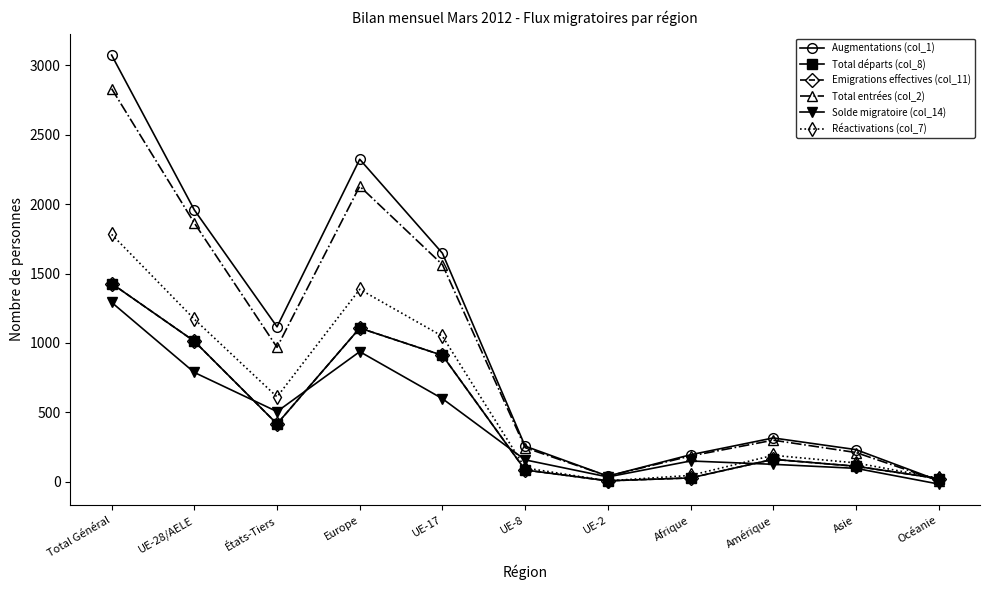

Is this an area chart (filled region under the line)?

No